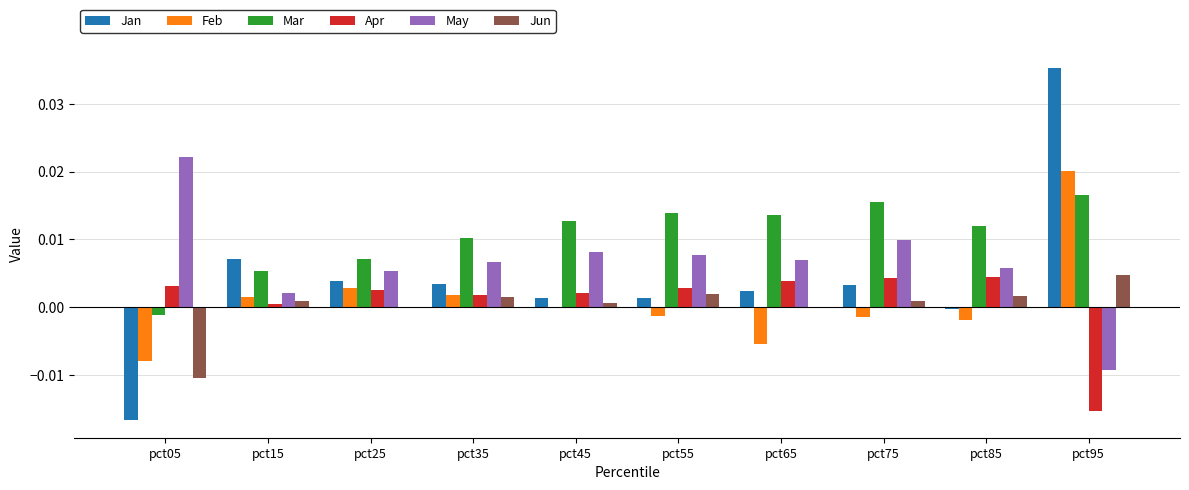

At which category is the sum across all series the highest?

pct95